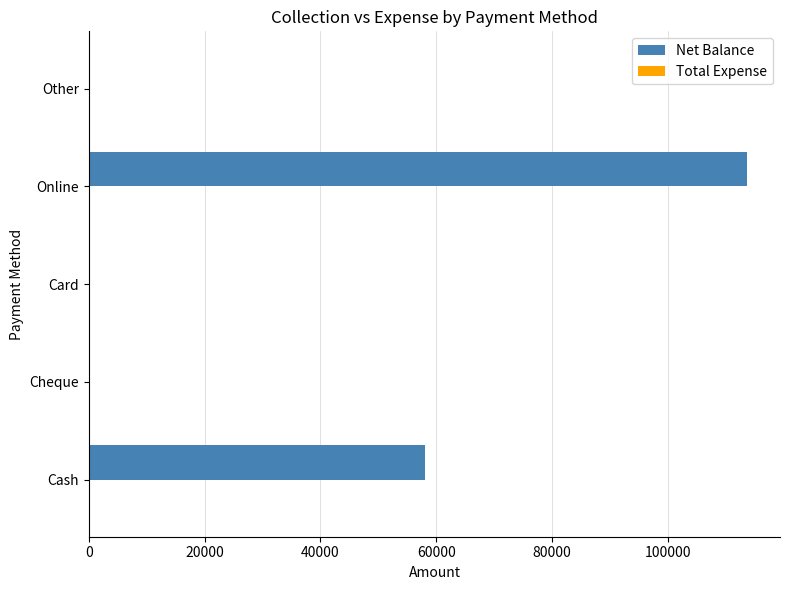

How many series are shown in this chart?

2